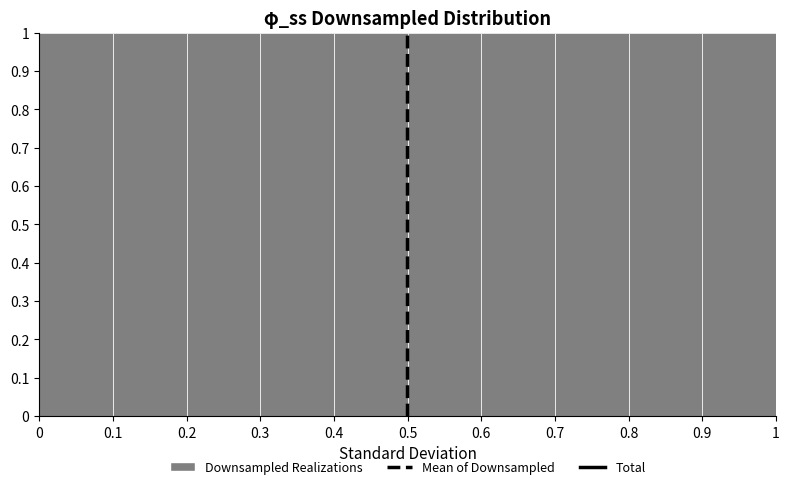

Reading left to right, transcribe this chart: for each bar, give the range it covers on the x-axis and its height. The values are not printed on the chart, so give them approximately, as read against the axis.

0 to 0.1: 1
0.1 to 0.2: 1
0.2 to 0.3: 1
0.3 to 0.4: 1
0.4 to 0.5: 1
0.5 to 0.6: 1
0.6 to 0.7: 1
0.7 to 0.8: 1
0.8 to 0.9: 1
0.9 to 1: 1